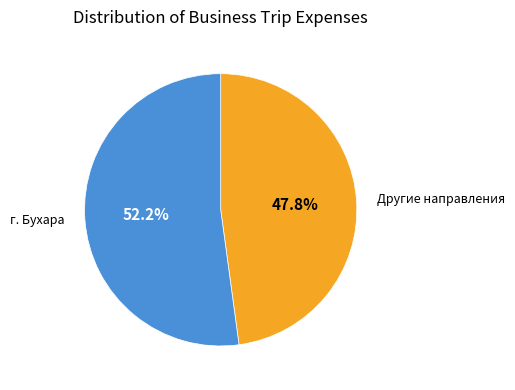

How many segments does this pie chart have?

2